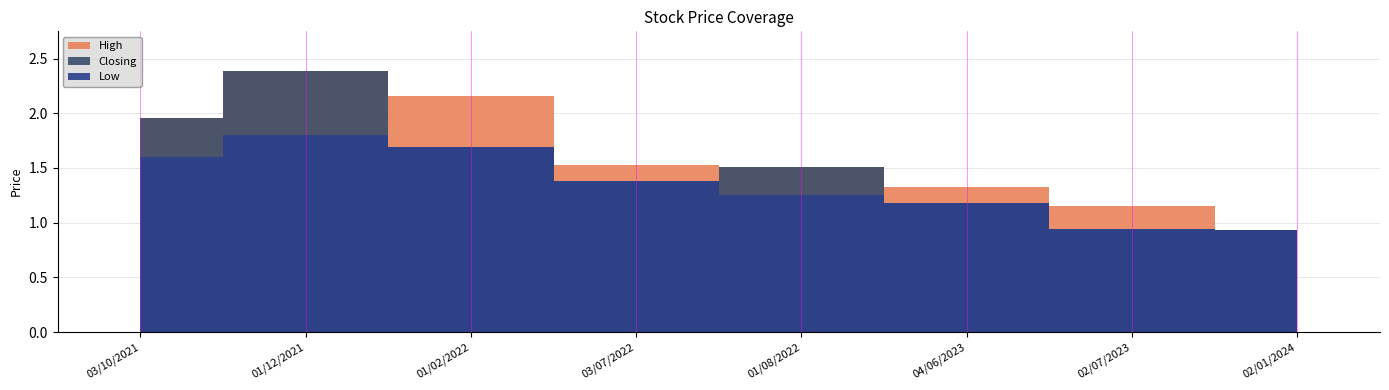

What is the difference between the second highest and second lowest values in the Closing series?

1.0